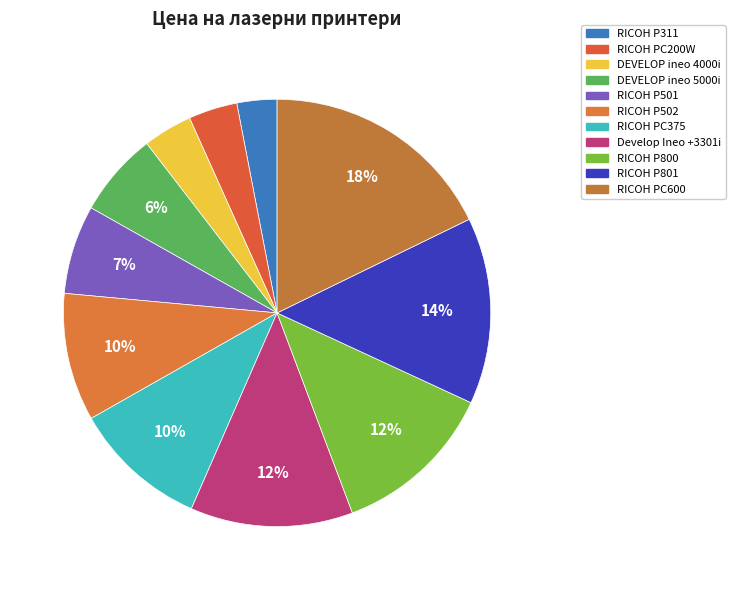

How many slices are in this pie chart?

11